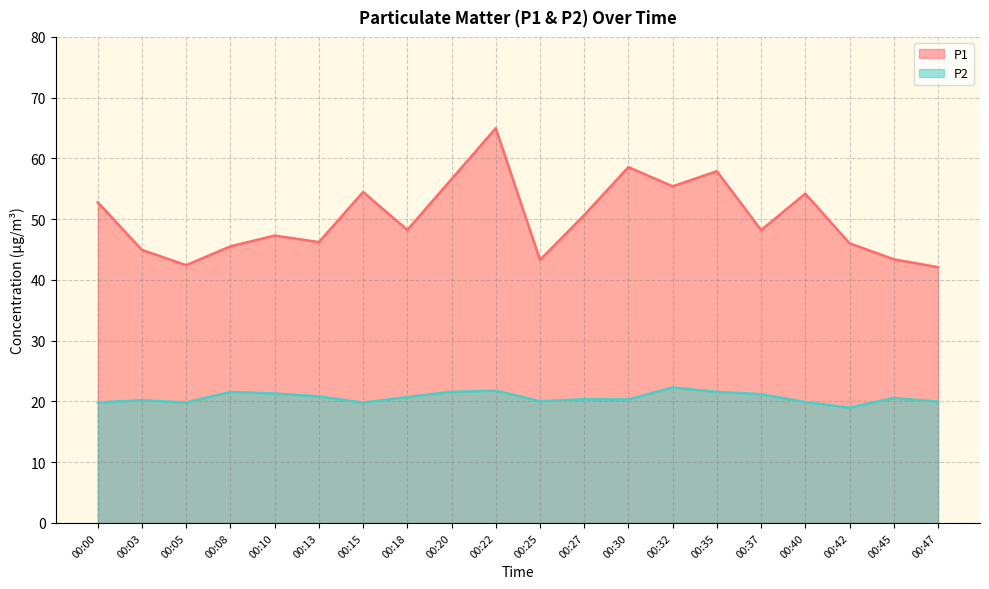

How many data points in P2 are above 20?

14